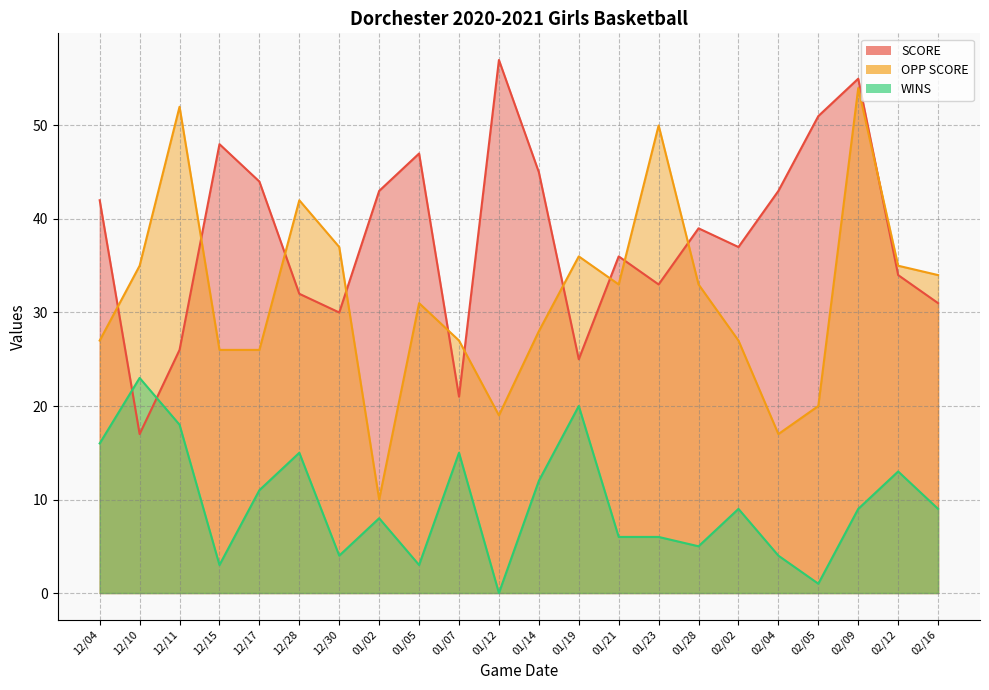

Is it true that WINS equals 13 at 01/12?

False